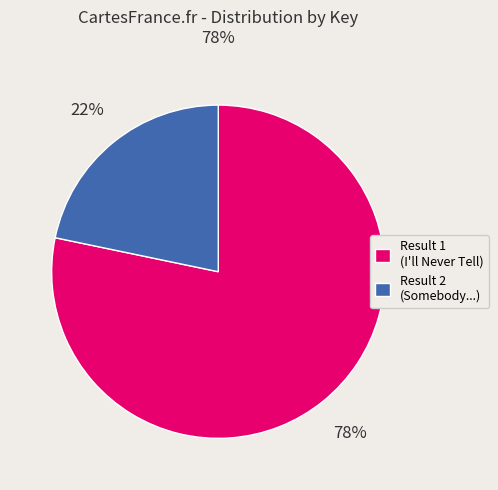

To the nearest percent, what is the combined percentage of Result 2 (Somebody...) and Result 1 (I'll Never Tell)?

100%